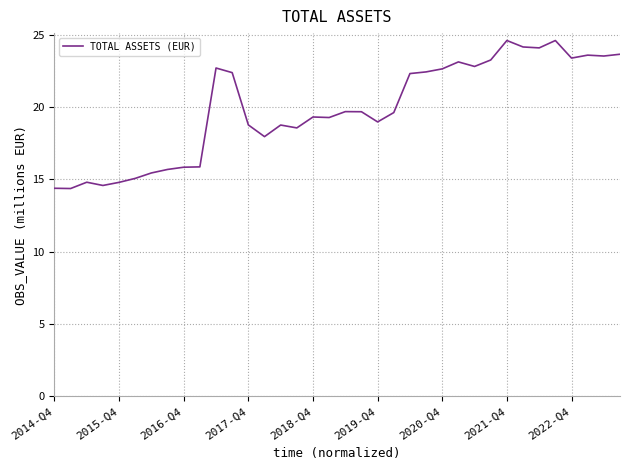

What is the difference between the maximum and minimum values?

10.2